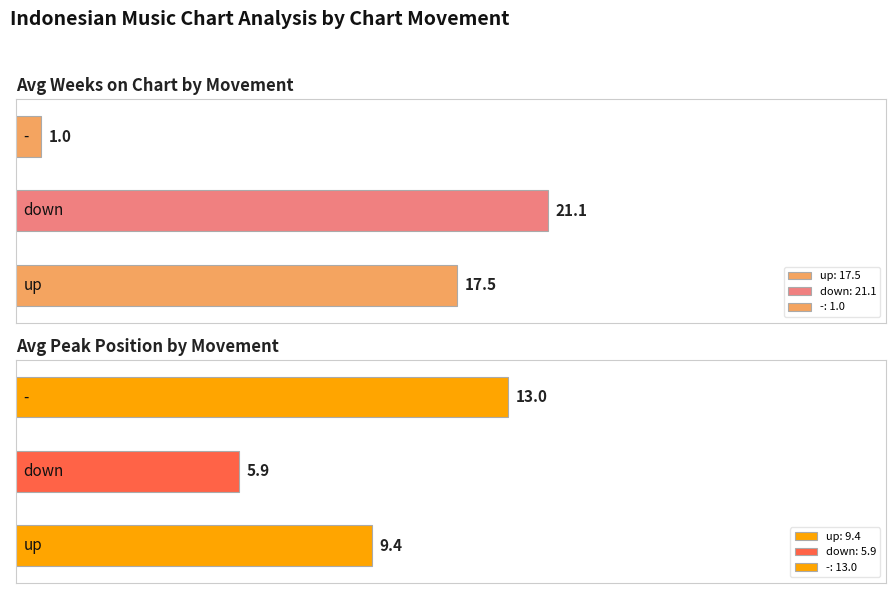

The value of Avg Peak Position by Movement at 0 is 6.0. True or false?

False